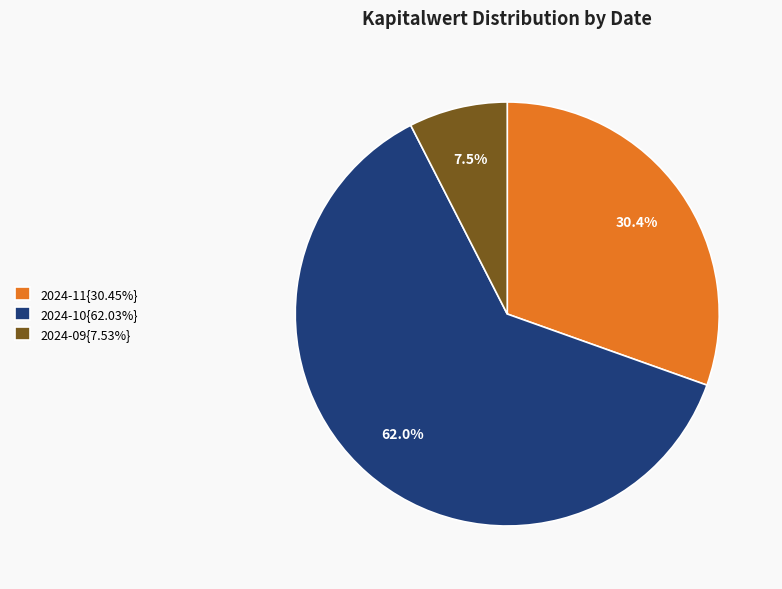

What percentage do 2024-10{62.03%} and 2024-11{30.45%} together represent?

92.5%